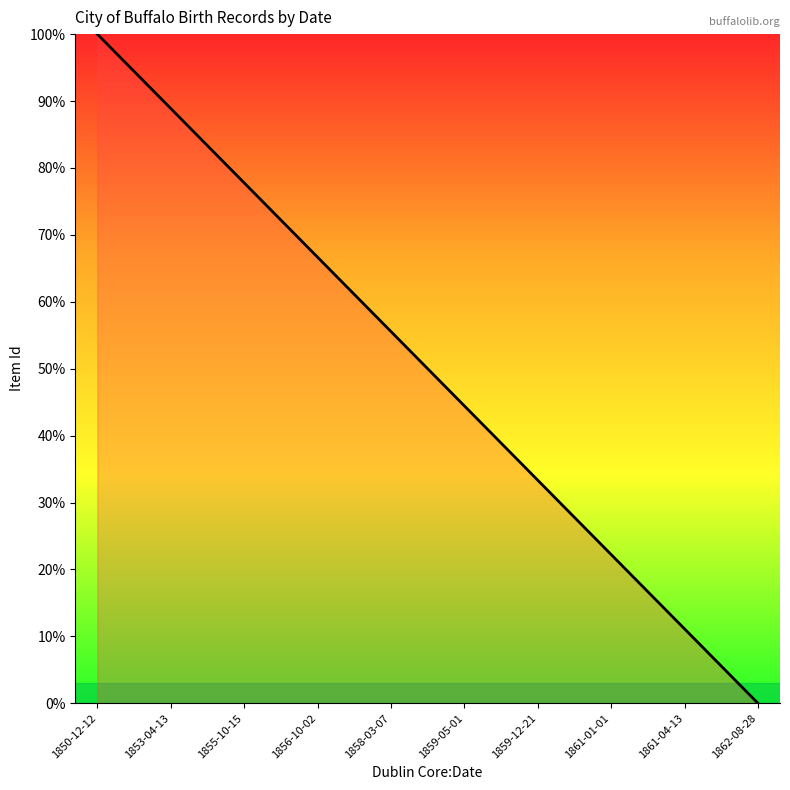

Reading left to right, extract all data points from this chart.

100.0	88.9	77.8	66.7	55.6	44.4	33.3	22.2	11.1	0.0